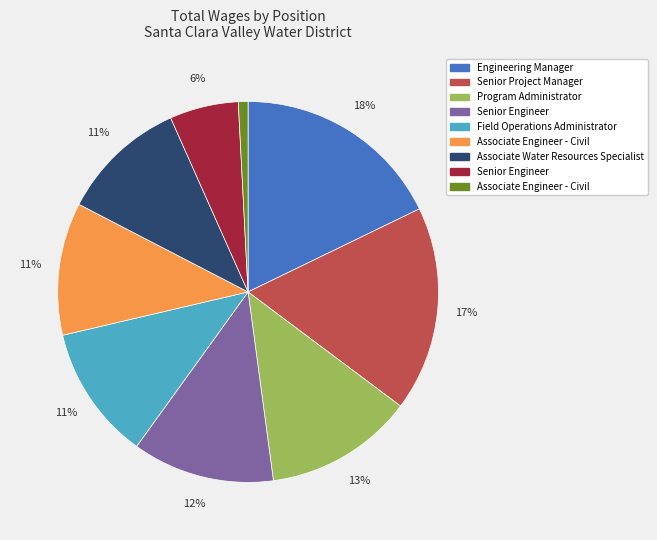

To the nearest percent, what is the difference between the largest and smallest slice percentages?

17%